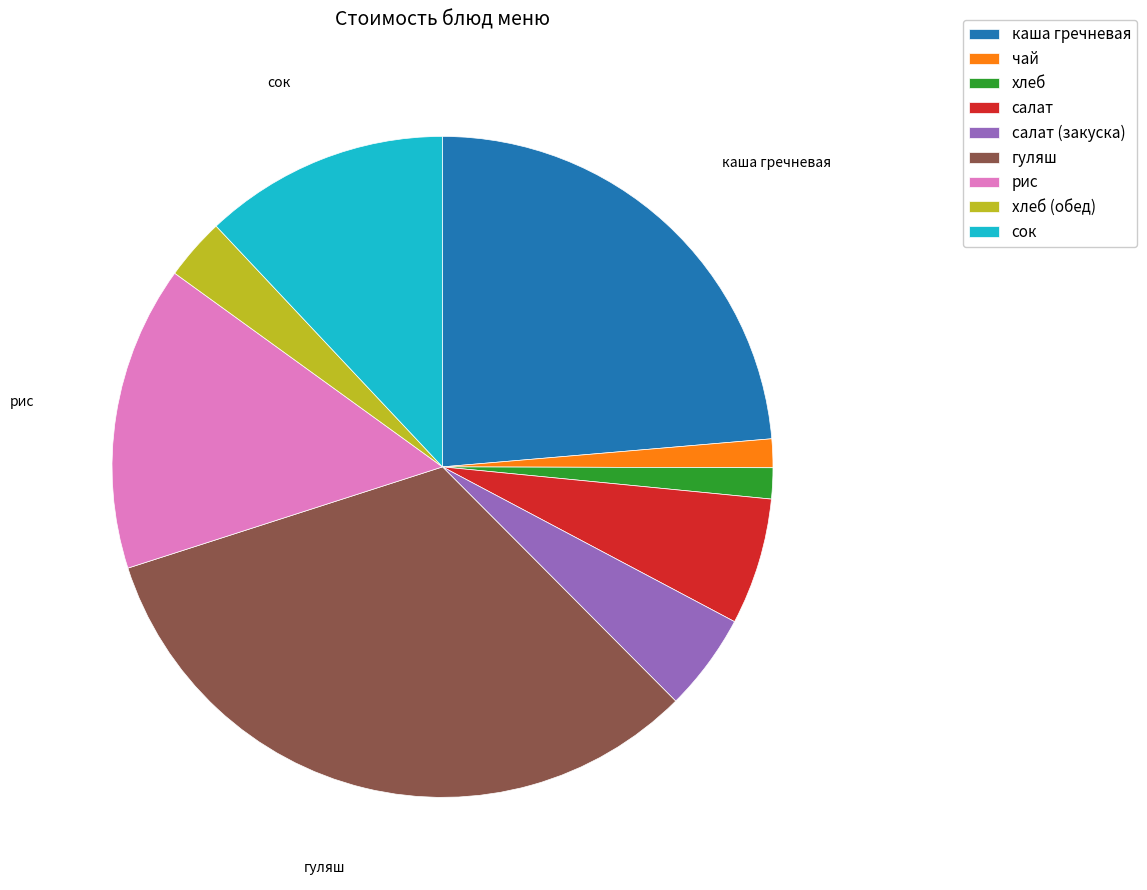

Is there a majority slice in this chart?

No